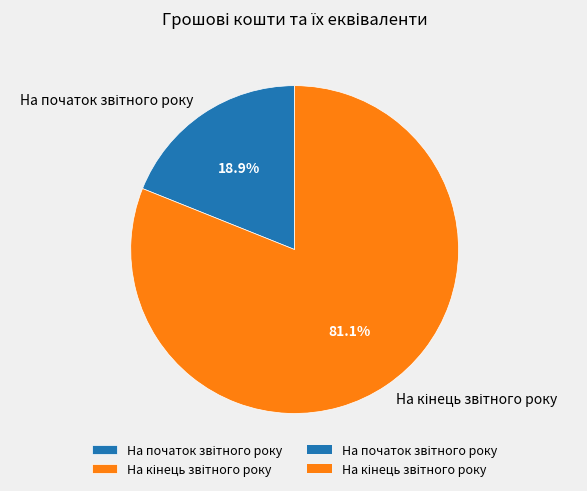

Is there a majority slice in this chart?

Yes